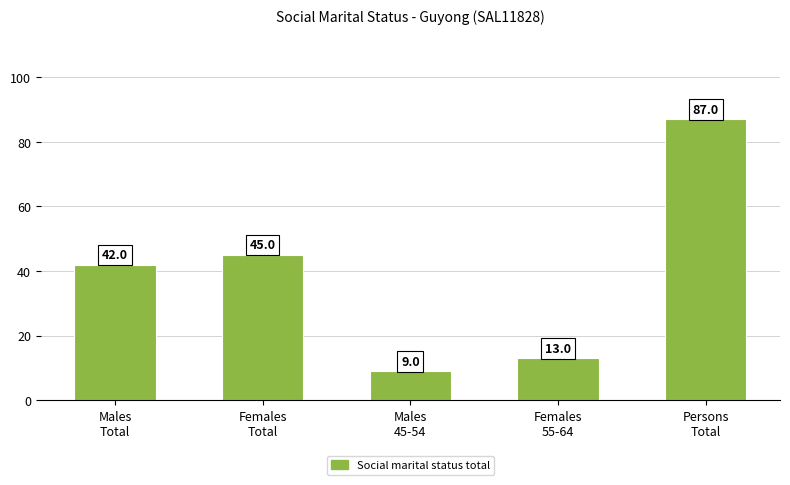

True or false: the data shows 45 at Females
Total.

True